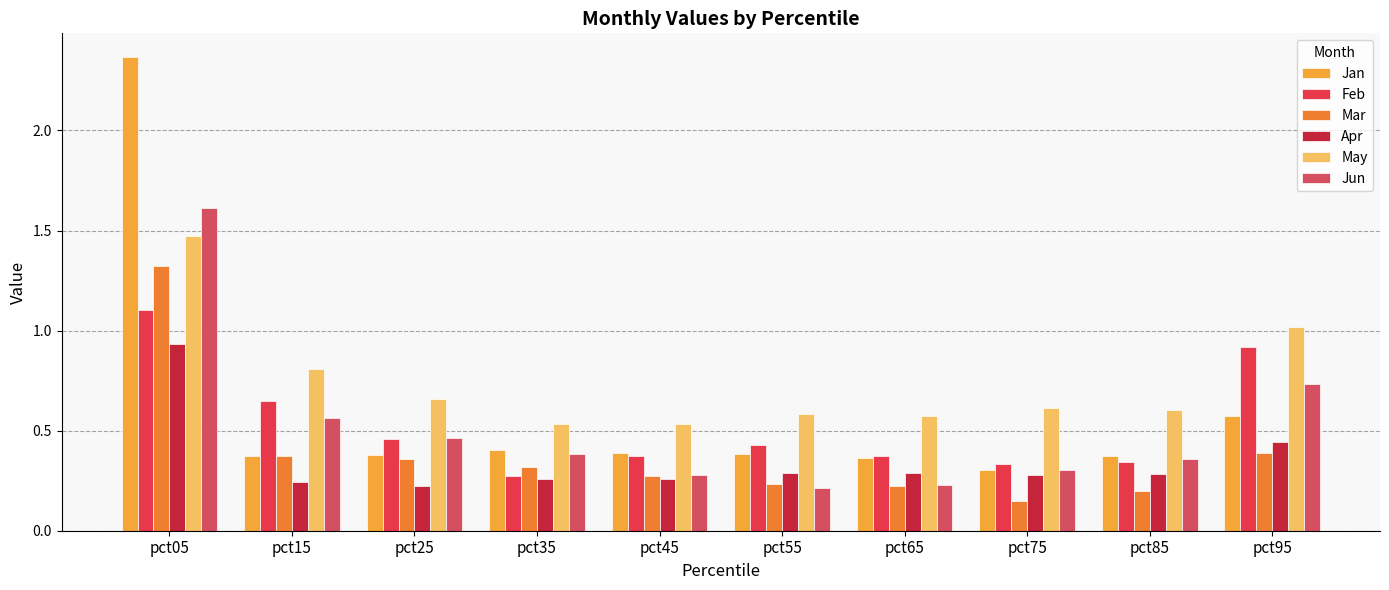

The Mar series shows 0.3 at pct85. True or false?

False